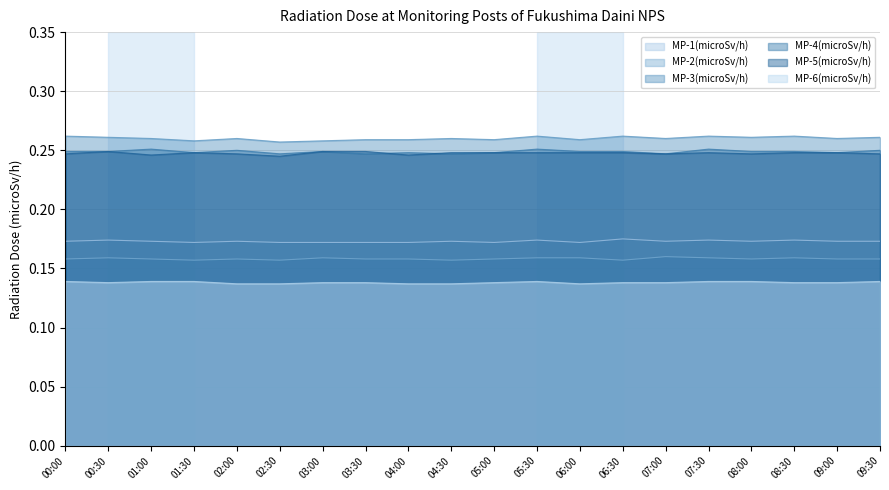

What is the average value of the MP-5(microSv/h) series?

0.2